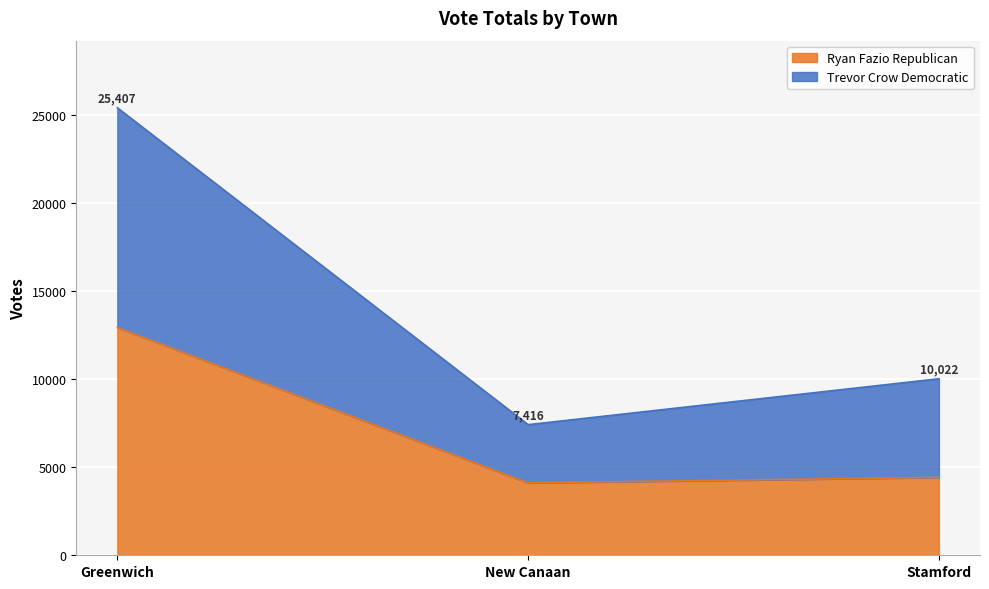

The value of Ryan Fazio Republican at New Canaan is 1376. True or false?

False